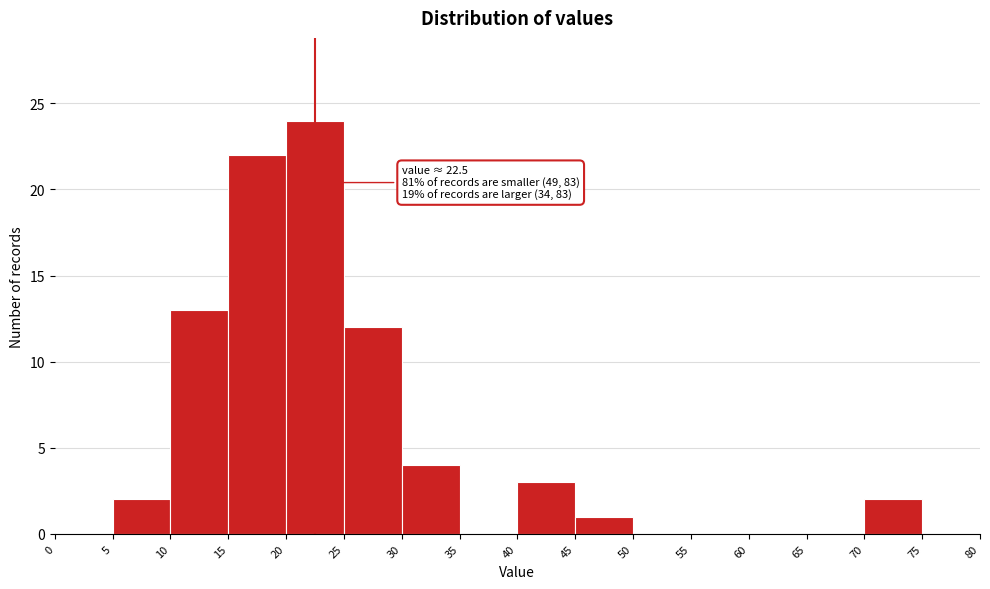

Which range on the x-axis has the tallest bar?

20 to 25